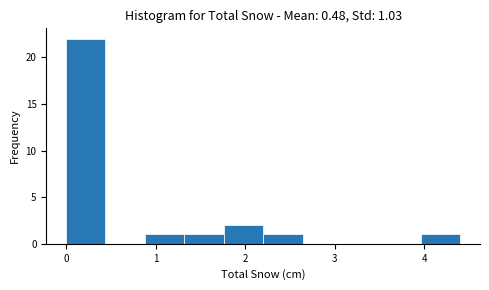

Over which range of the x-axis is the bar tallest?

0.00 to 0.44